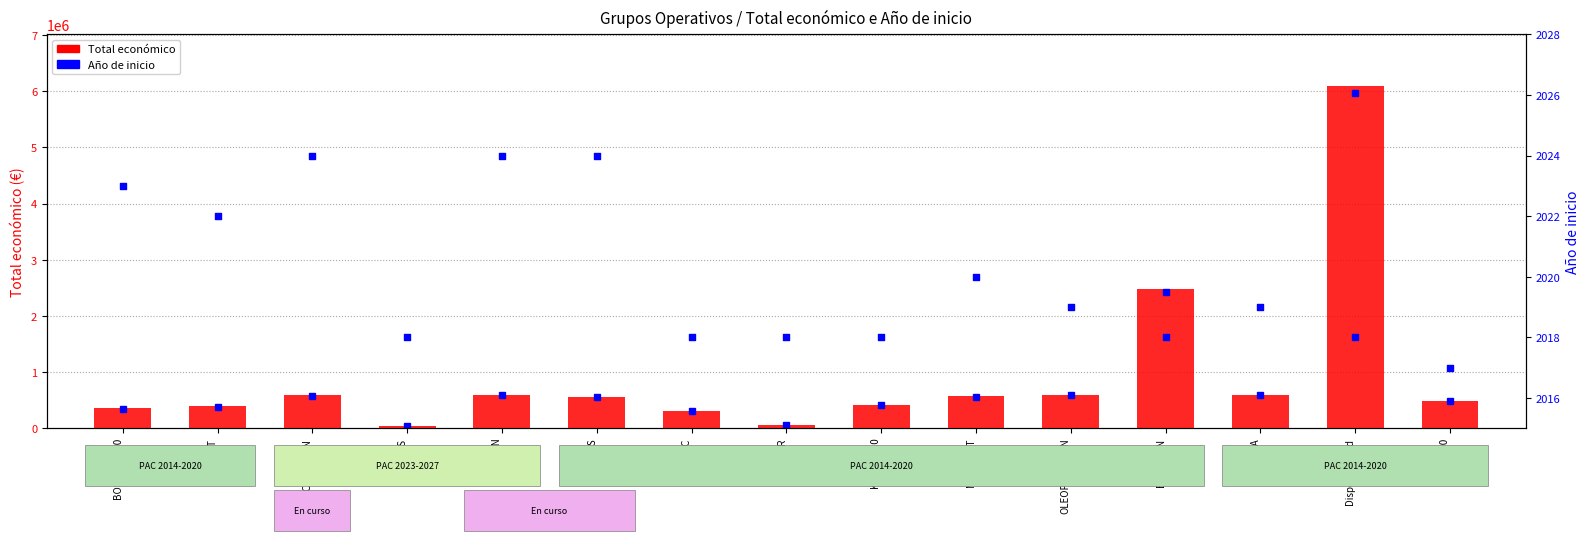

At which category is the sum across all series the highest?

Disponibilidad